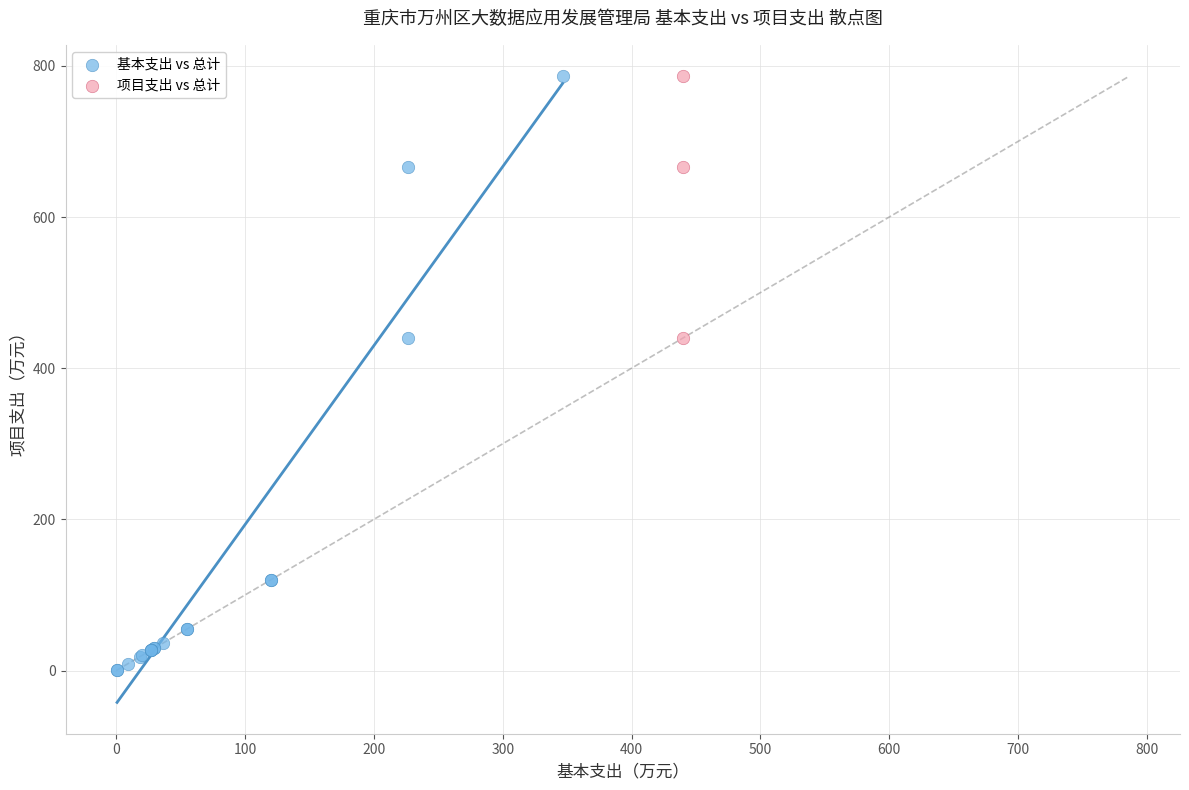

Which series has the widest spread of Y values?

基本支出 vs 总计